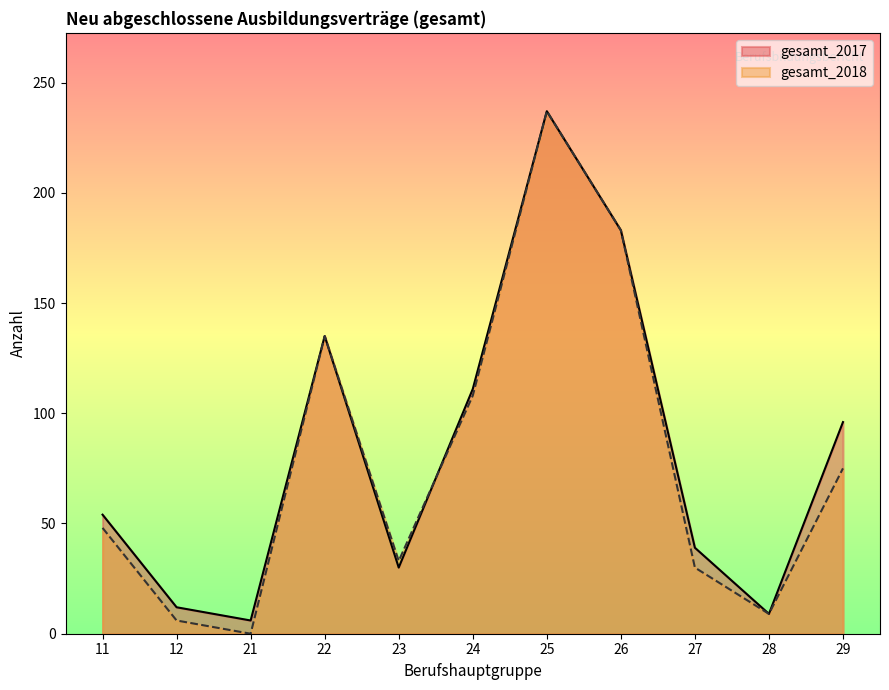

Which category has the lowest value across all series?

21